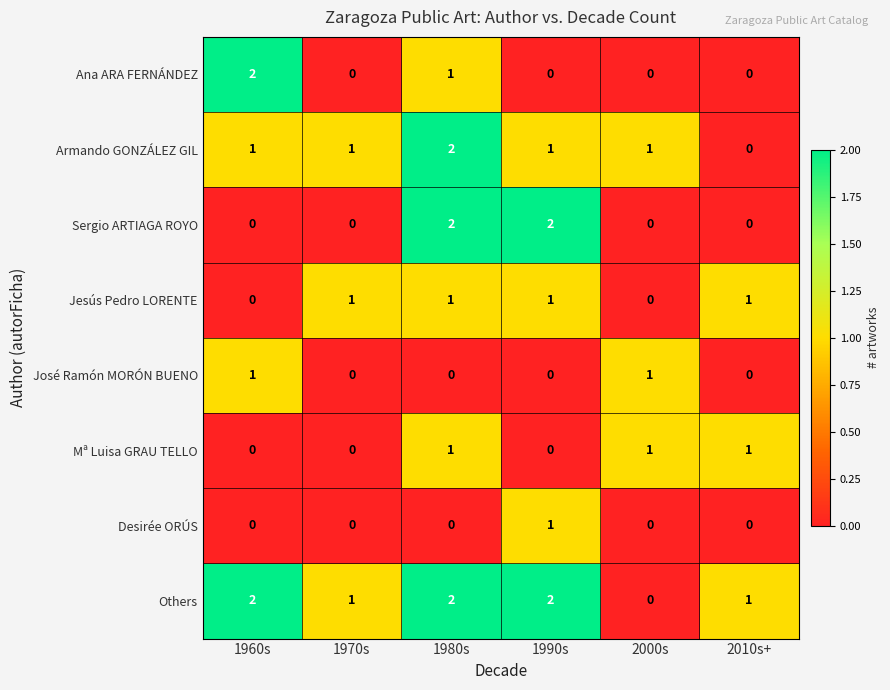

What is the sum of the Sergio ARTIAGA ROYO values at 1980s and 1990s?

4